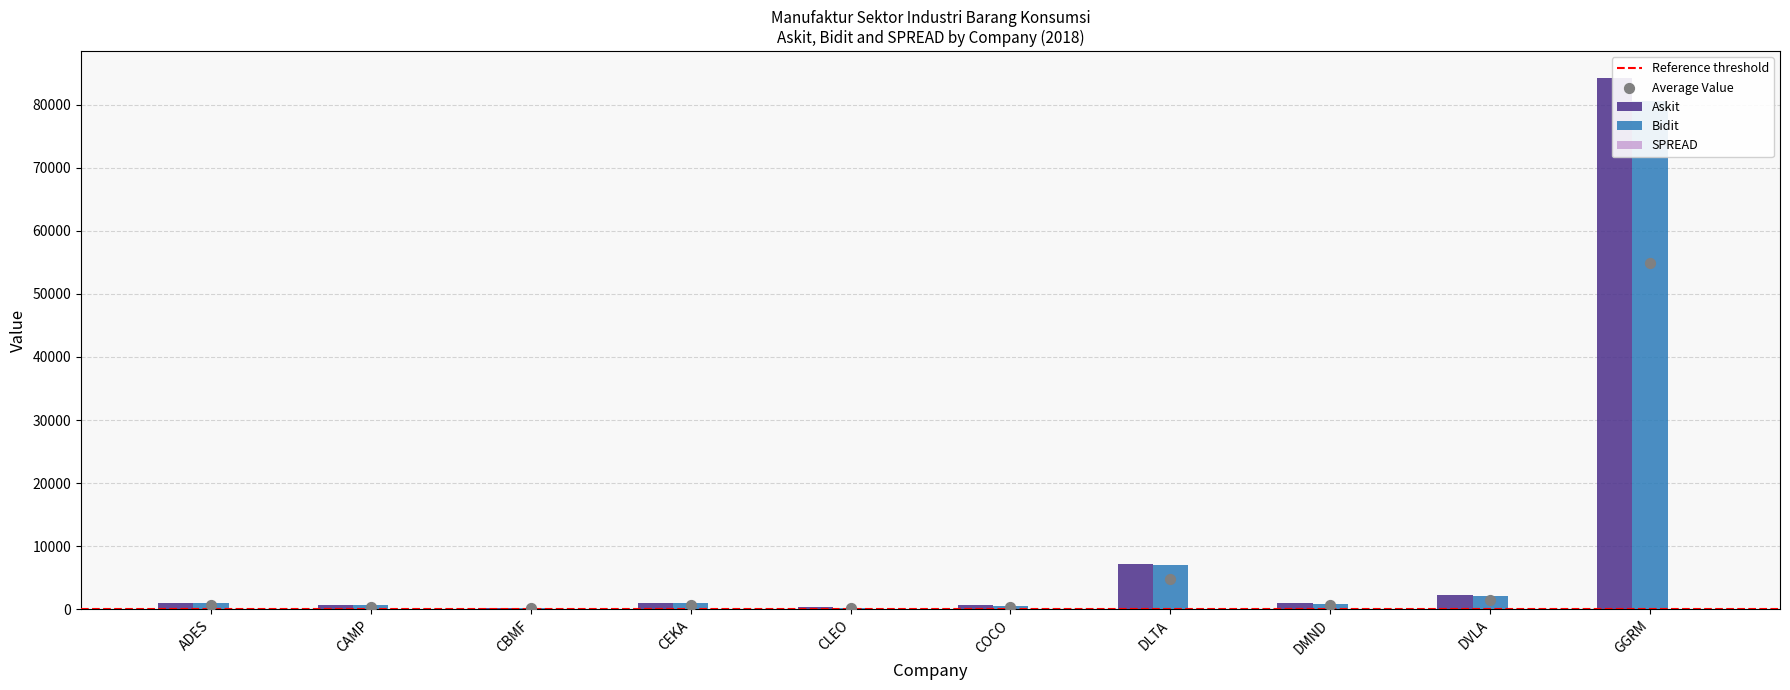

Which series contains the highest Y value?

Askit